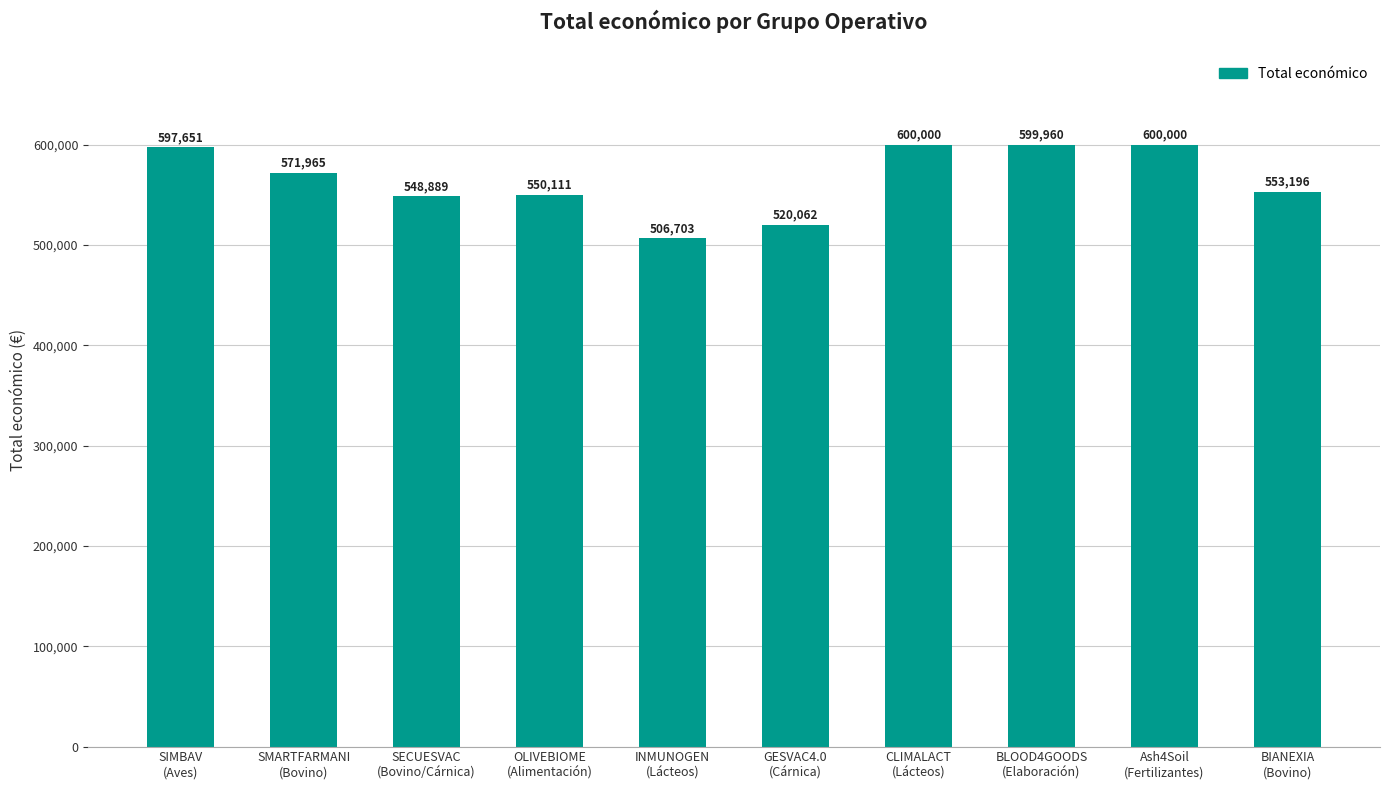

What is the sum of all values?

5648537